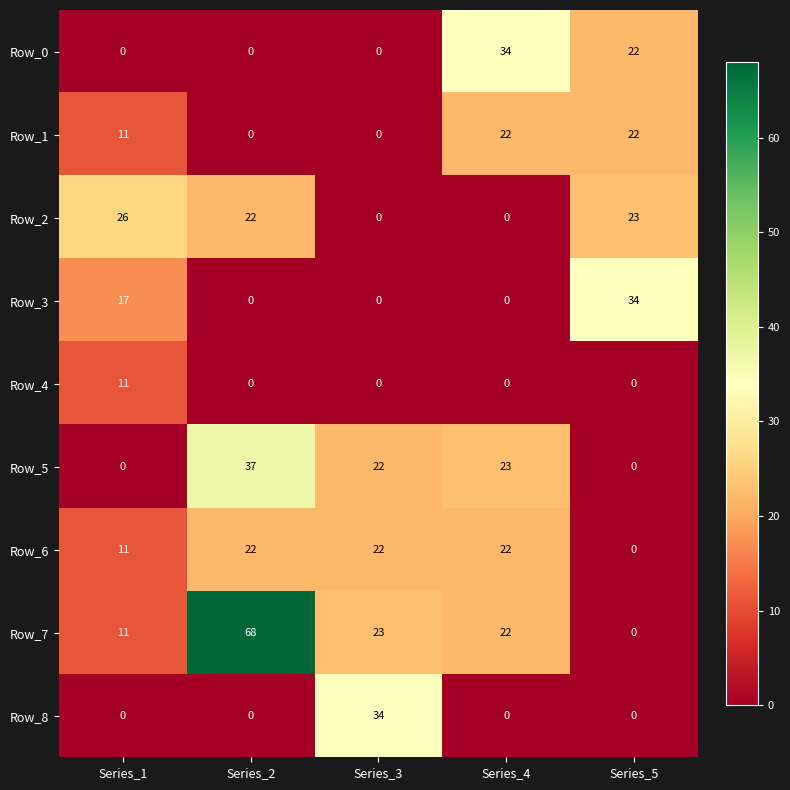

What is the total value across all series at Series_5?

101